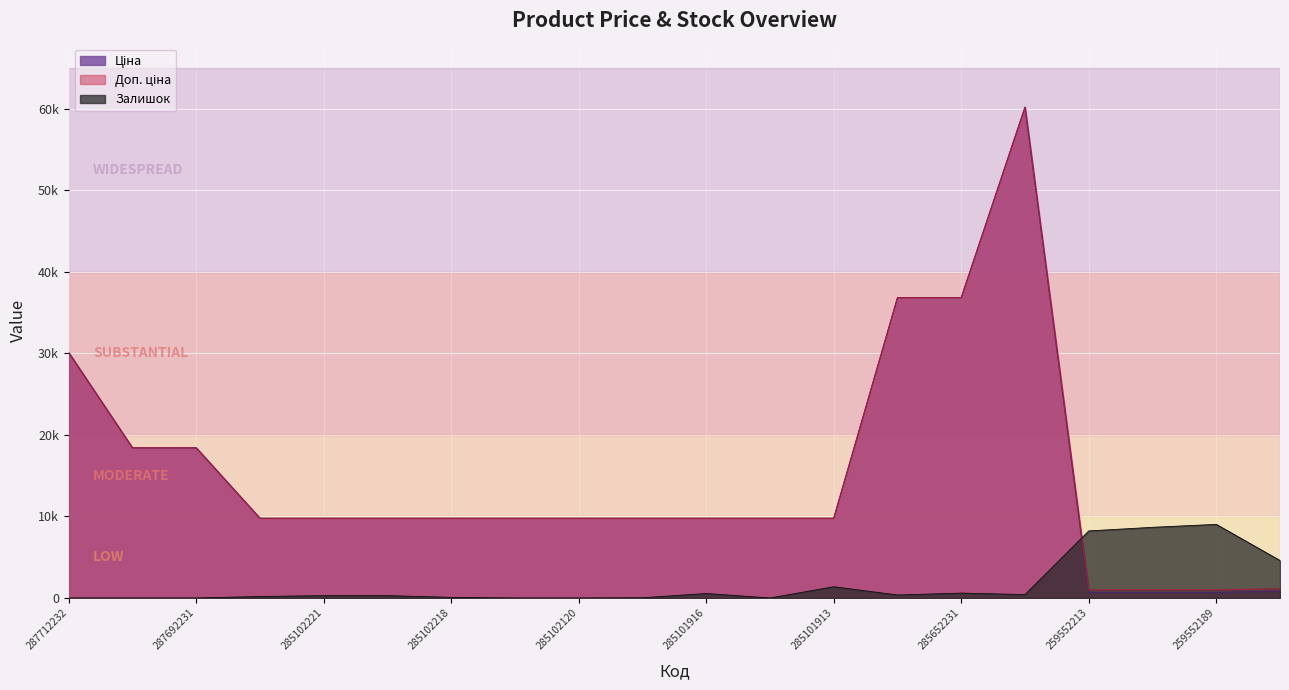

Between which two adjacent categories do Залишок and Ціна first intersect?

285672232 and 259552213